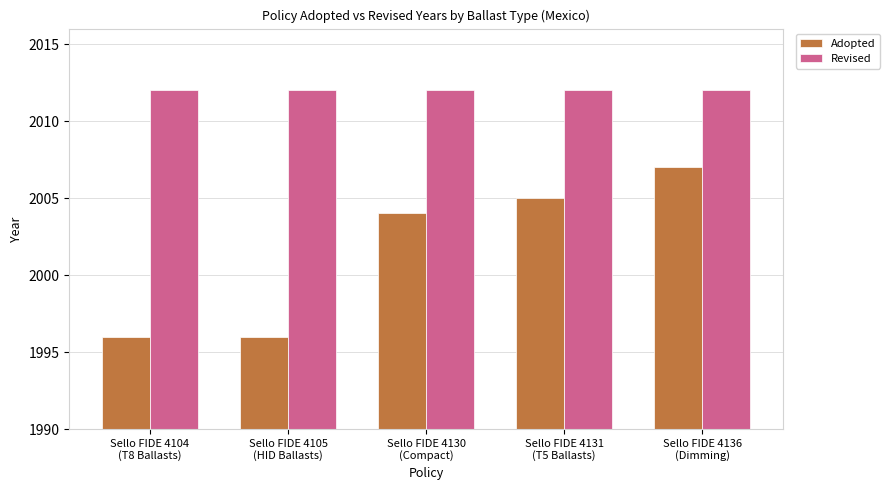

What value does the Adopted series have at Sello FIDE 4105
(HID Ballasts), to the nearest 10?

2000